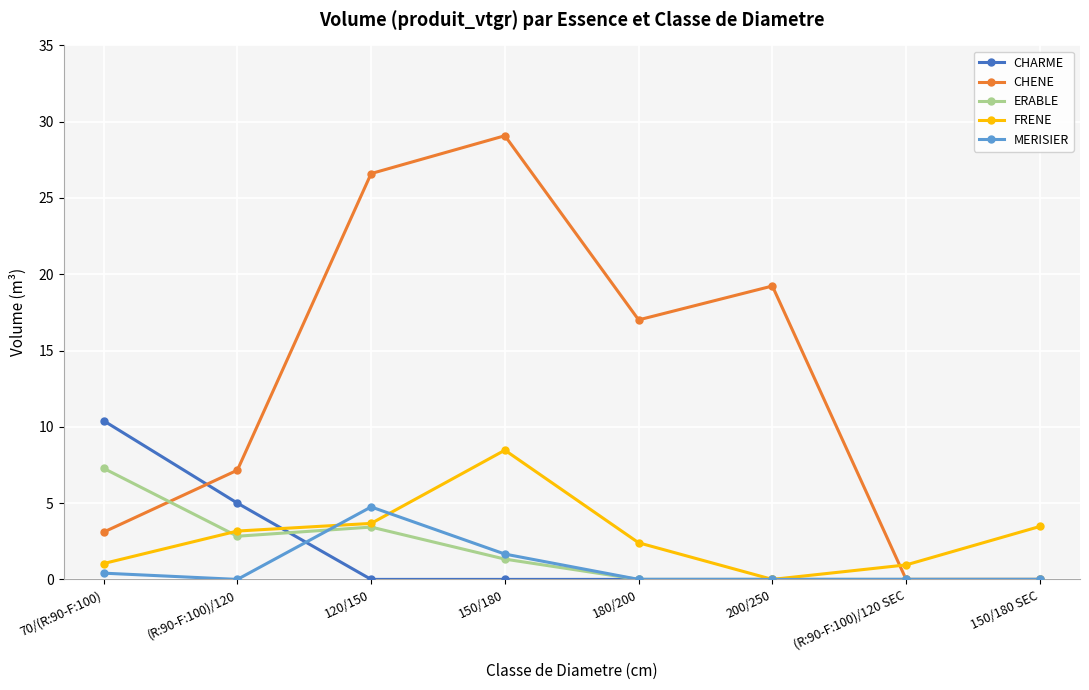

True or false: ERABLE and FRENE cross at least once.

True